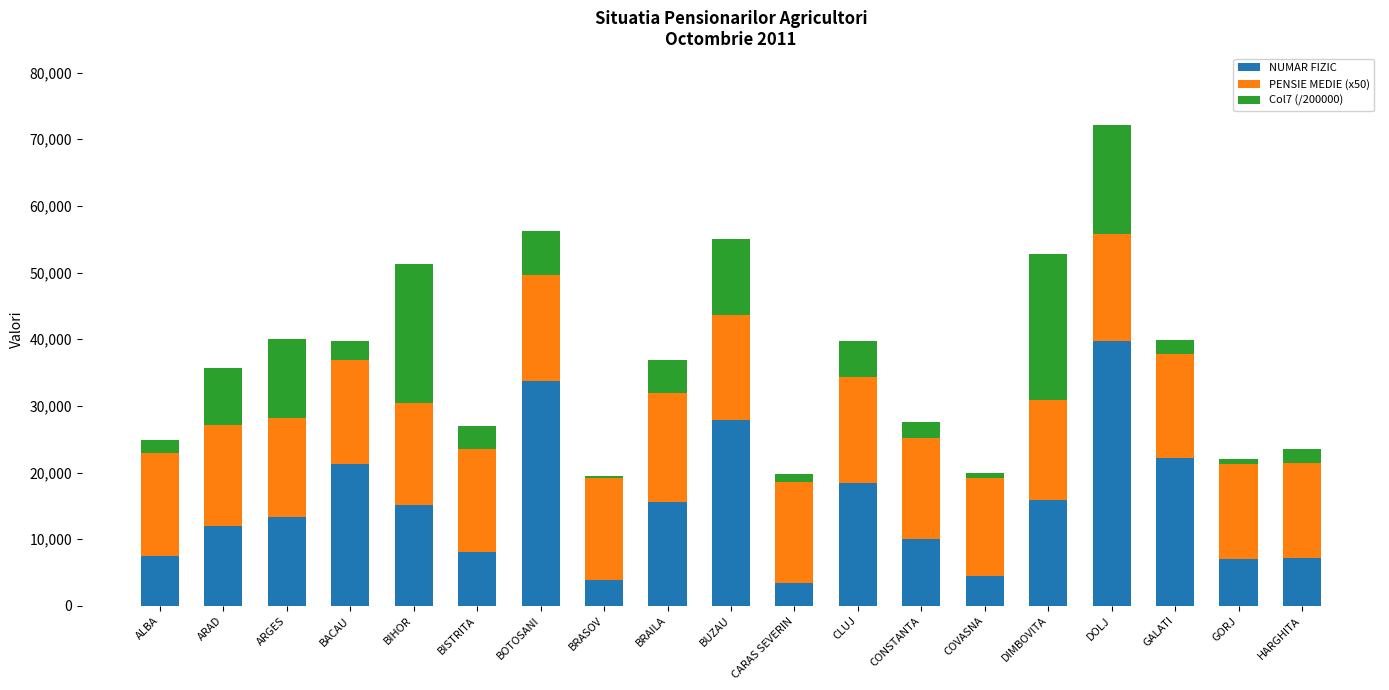

What is the difference between the maximum and minimum values in the NUMAR FIZIC series?

36215.0